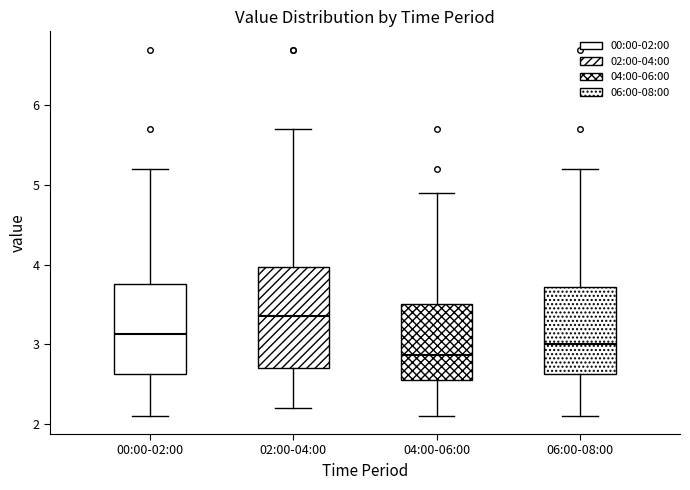

Reading left to right, transcribe this box plot: for each box, give where its median line is, the range the box spans, and where its two whiskers end, as read against the y-axis. The values are not printed on the chart, so give them approximately, as read against the axis.

00:00-02:00: median 3.1, box 2.6 to 3.8, whiskers 2.1 to 5.2
02:00-04:00: median 3.4, box 2.7 to 4.0, whiskers 2.2 to 5.7
04:00-06:00: median 2.9, box 2.5 to 3.5, whiskers 2.1 to 4.9
06:00-08:00: median 3.0, box 2.6 to 3.7, whiskers 2.1 to 5.2